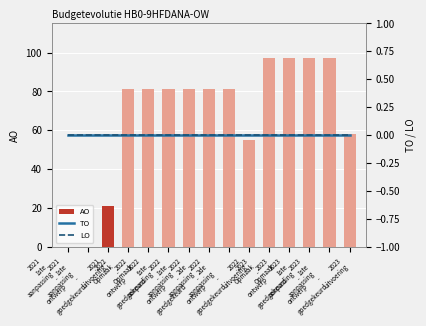

Is it true that AO equals 109 at 2022
2de
aanpassing
-
goedgekeurd?

False